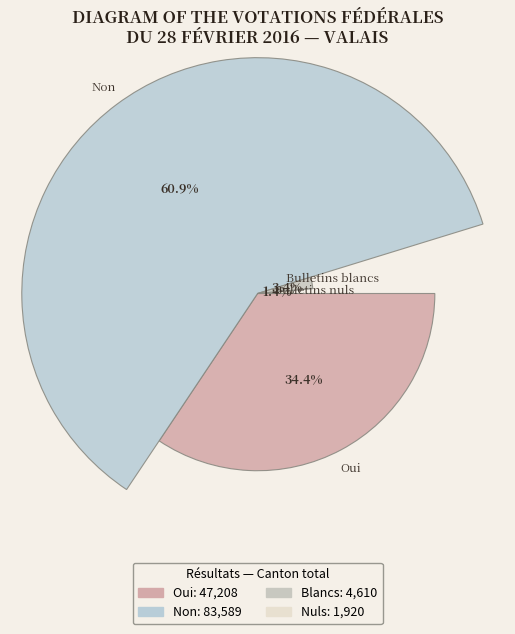

Which slice is the smallest?

Bulletins nuls